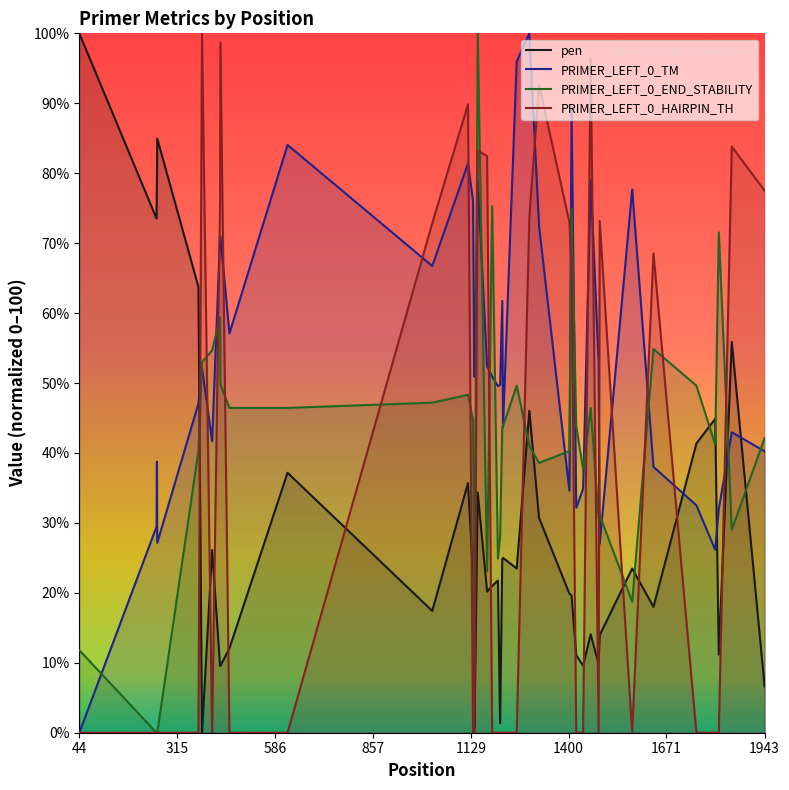

What is the sum of all pen values?

1130.1